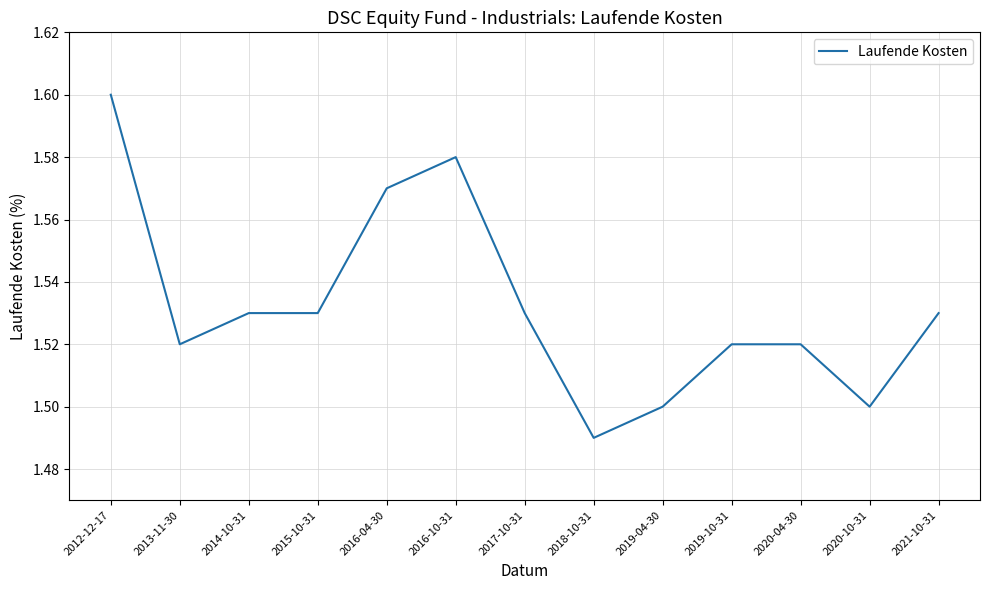

At which label is the value closest to 1?

2018-10-31